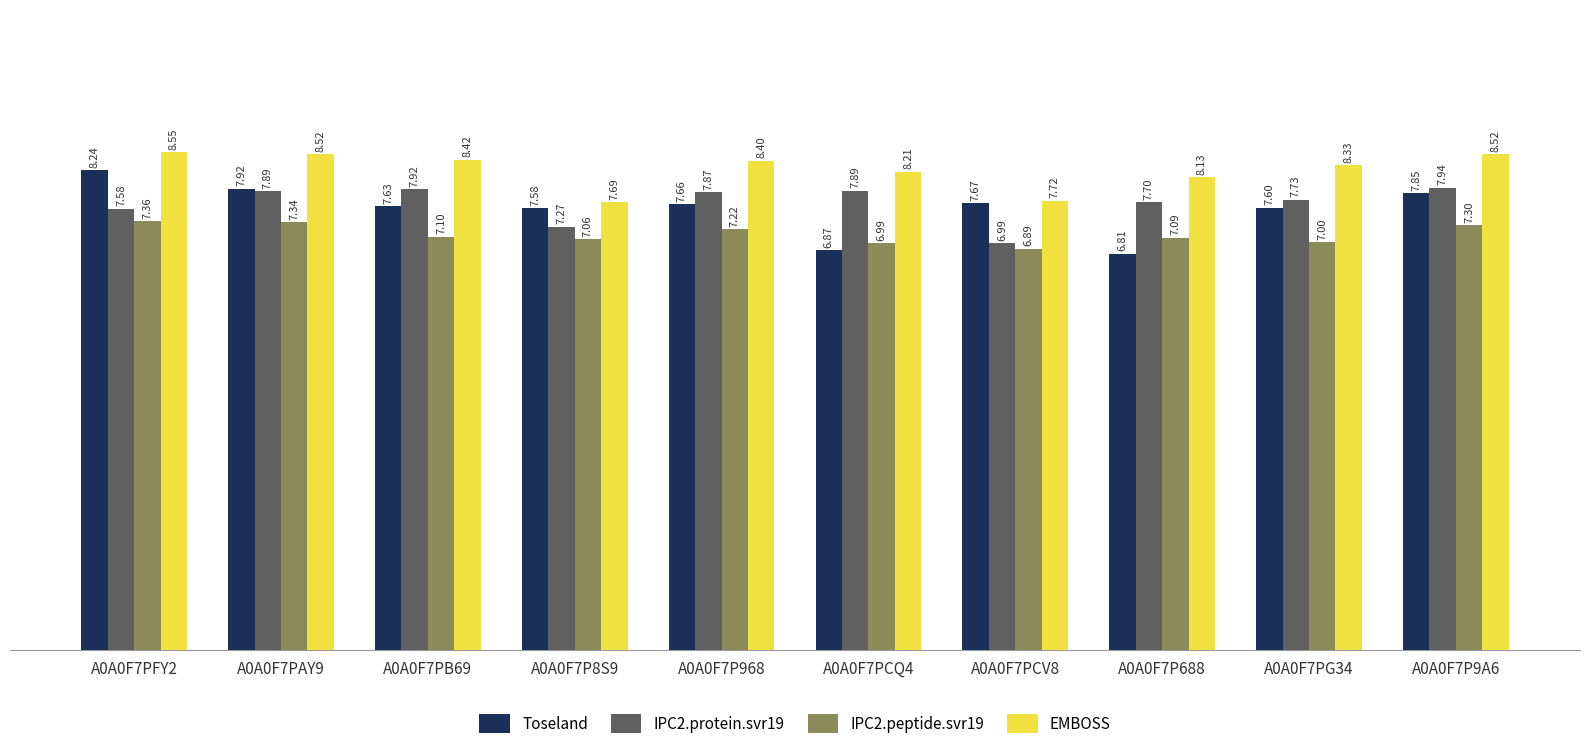

How many bars are there in total?

40